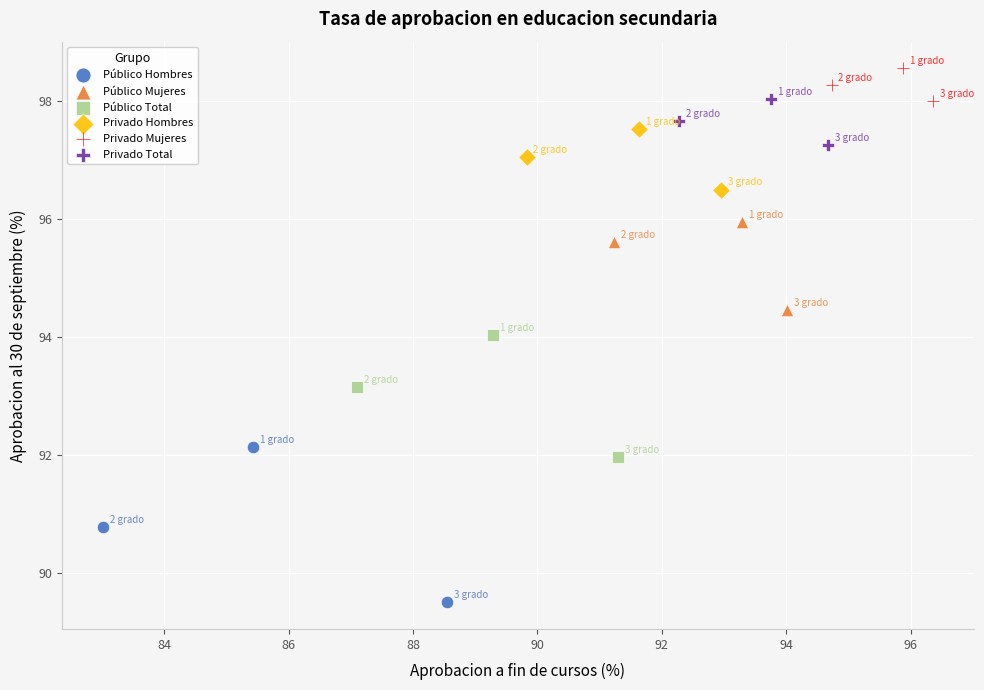

Which series reaches the minimum Y coordinate?

Público Hombres